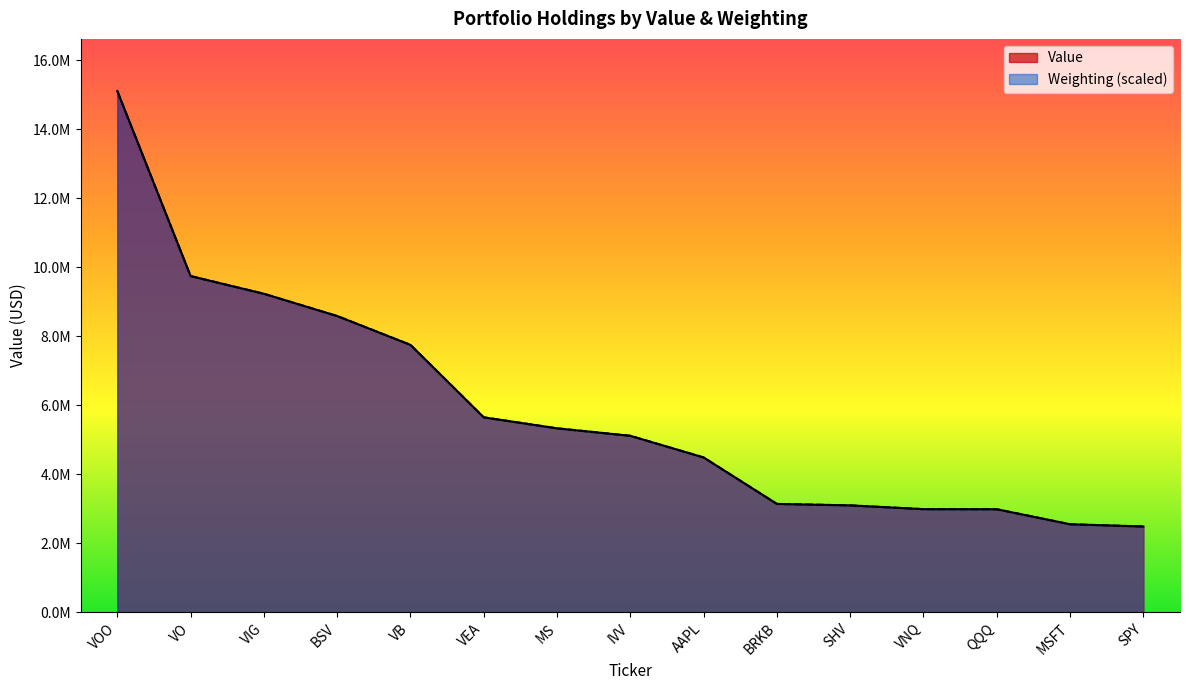

Where does the Value series first go above 5115450?

VOO